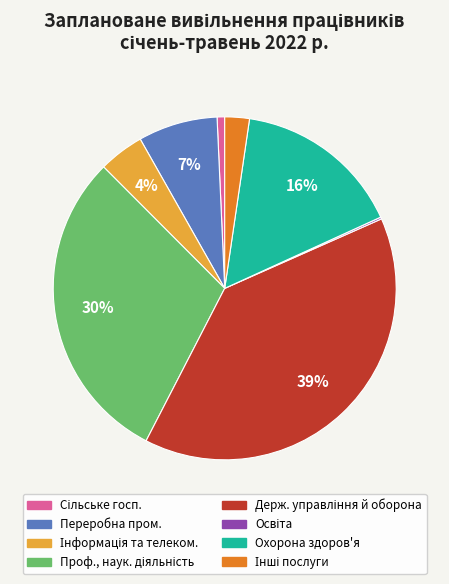

Is there any slice that represents more than half of the pie?

No